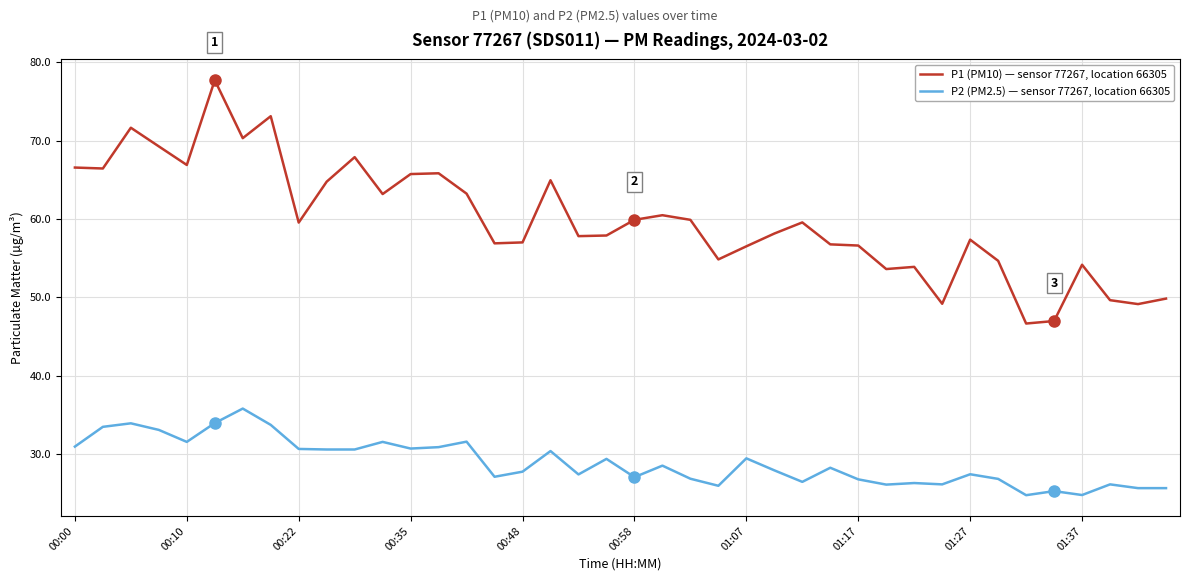

List the series in order of their overall mean, highest first.

P1 (PM10) — sensor 77267, location 66305, P2 (PM2.5) — sensor 77267, location 66305